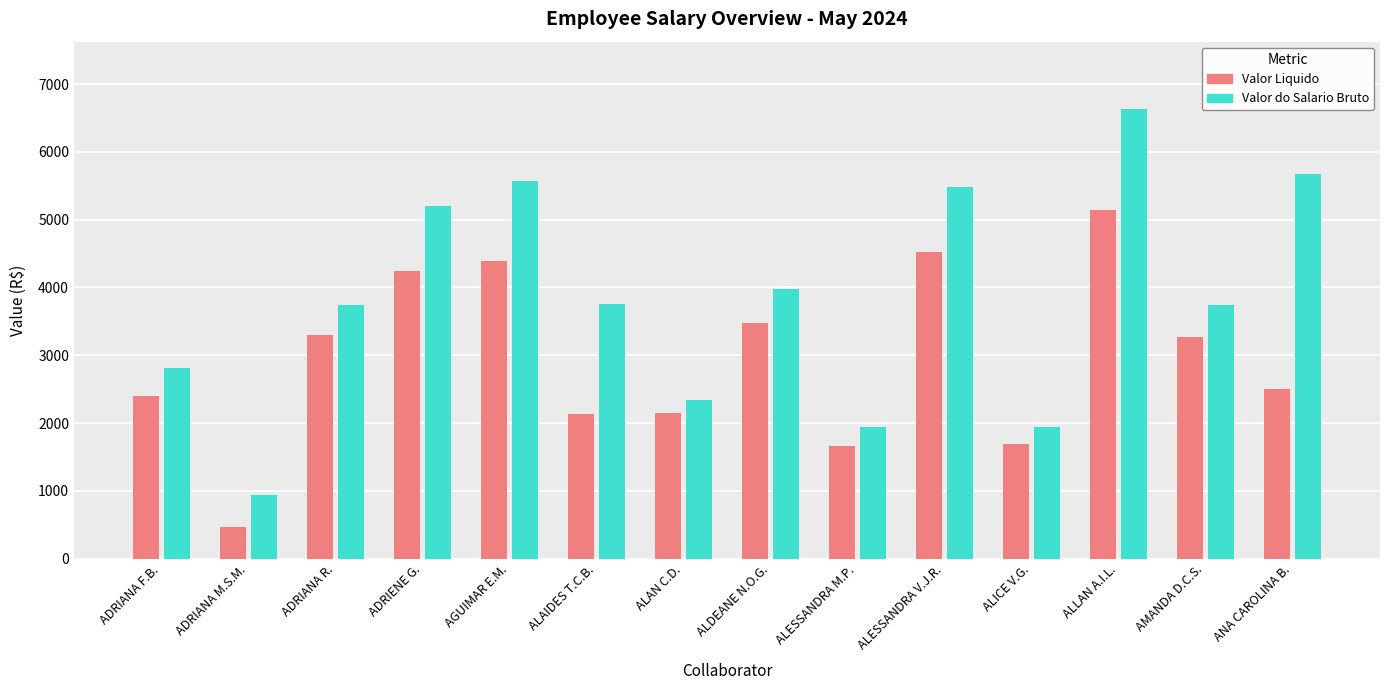

List the series in order of their peak value, lowest first.

Valor Liquido, Valor do Salario Bruto